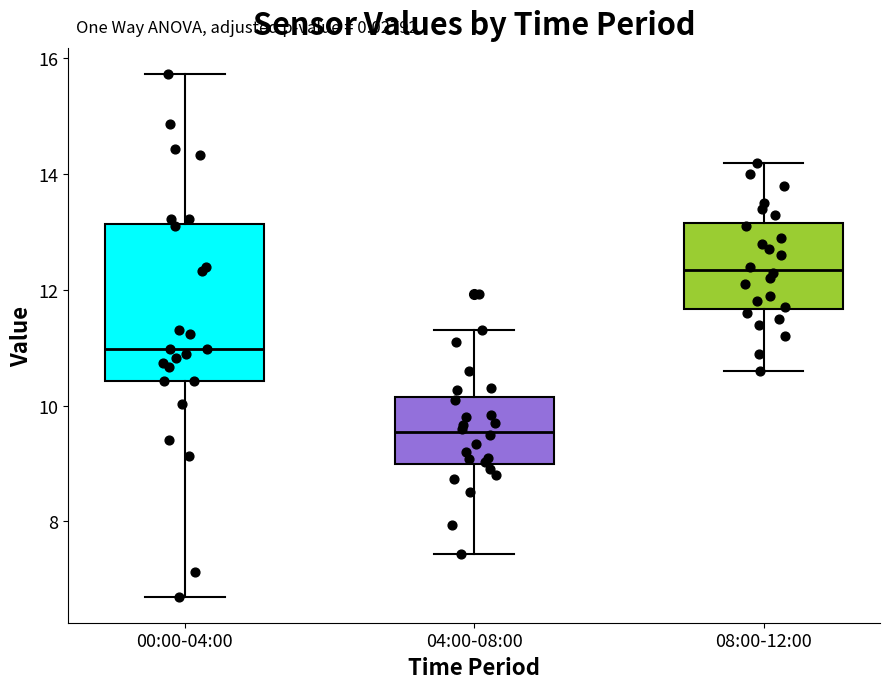

Comparing the boxes themselves (not the whiskers), which one is the tallest?

00:00-04:00